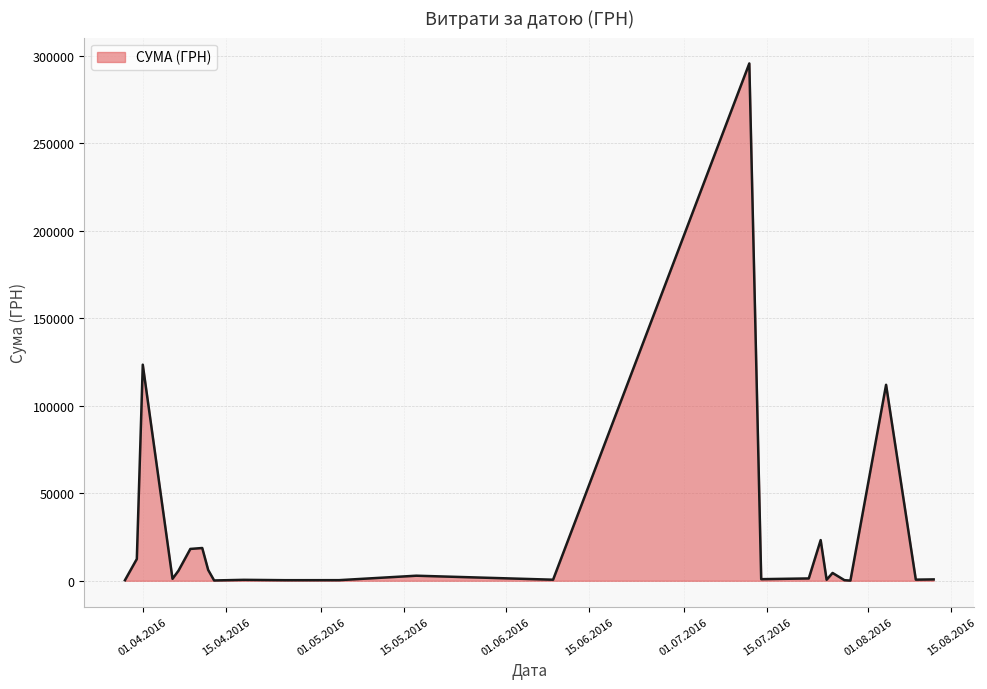

What is the maximum value shown in the chart?

295638.6